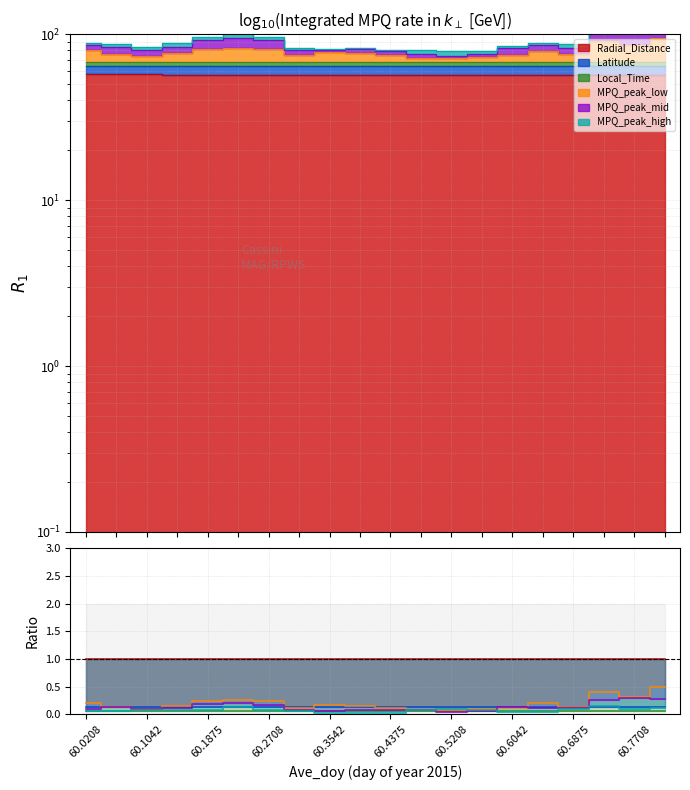

What is the difference between the highest and lowest values at 13?

0.9